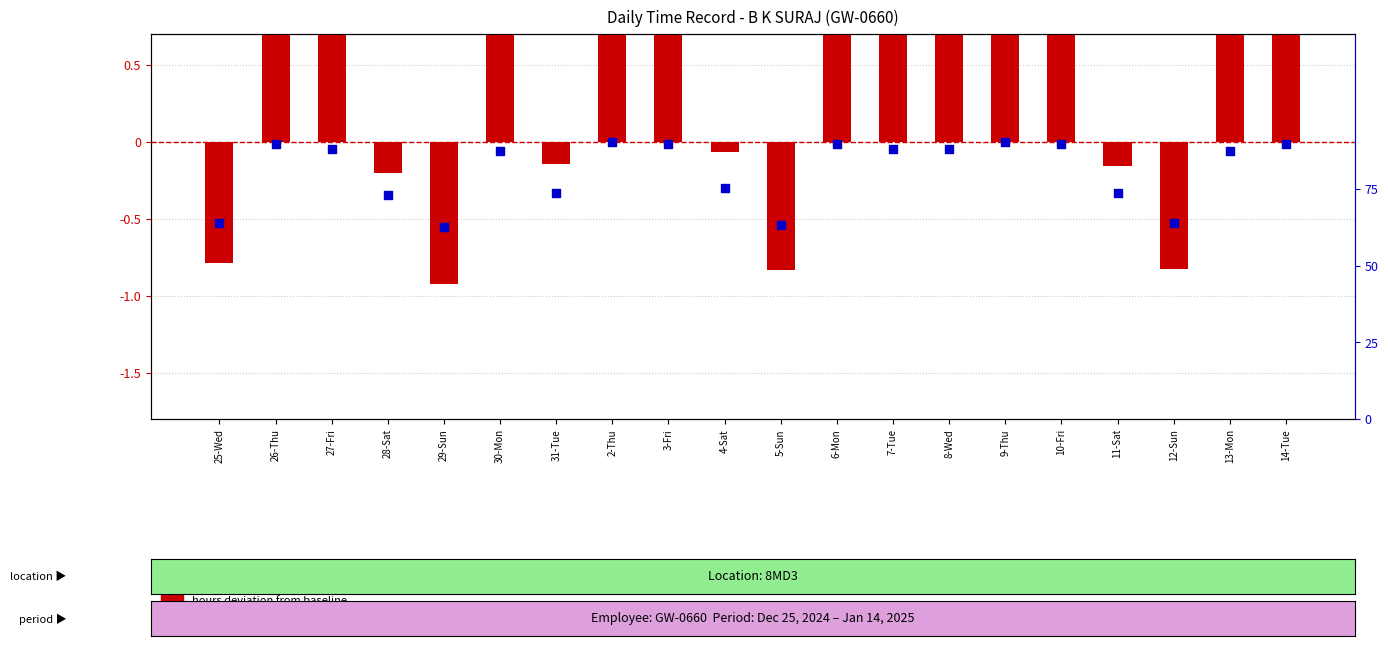

Which series has the largest total across all categories?

hours deviation from baseline